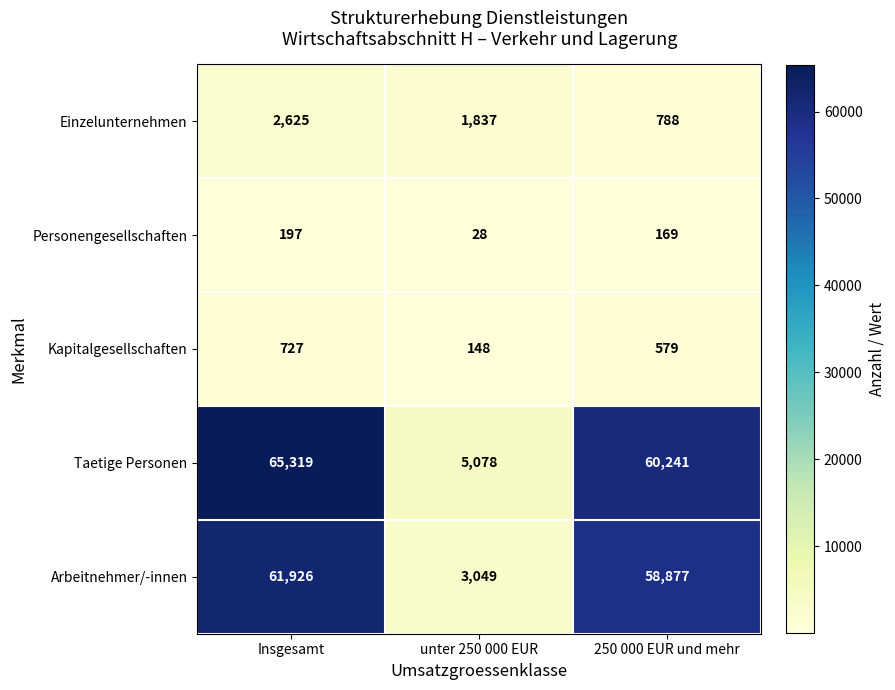

Which label corresponds to the largest value in the chart?

Insgesamt